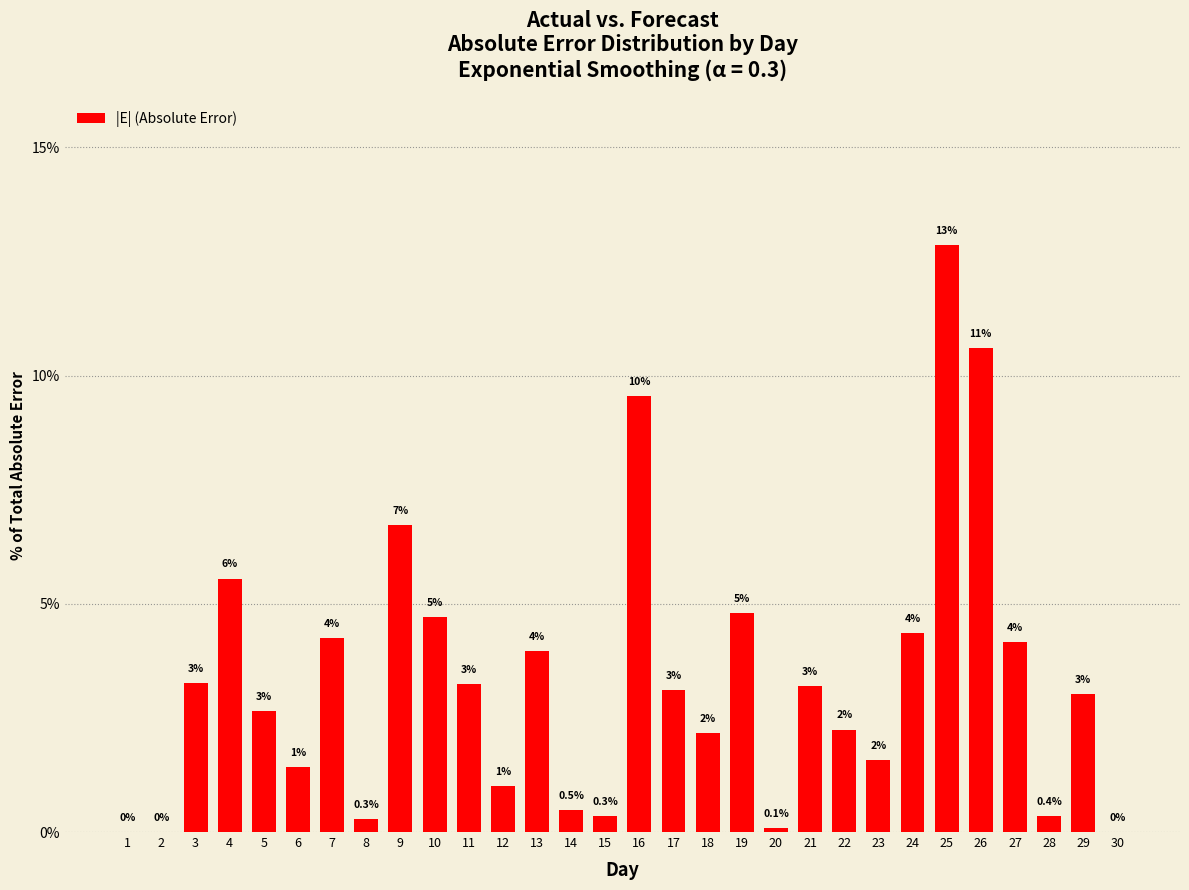

Between 15 and 20, which is larger?

15